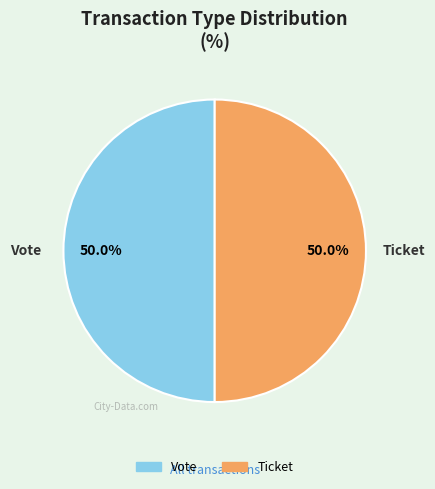

What is the ratio of the value at Vote to the value at Ticket?

1.0